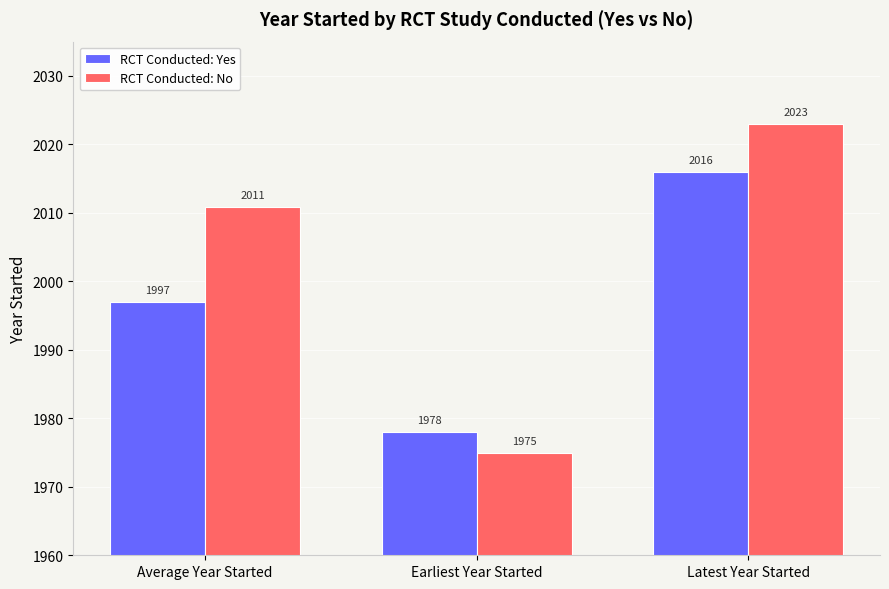

What is the average value of the RCT Conducted: No series?

2003.0